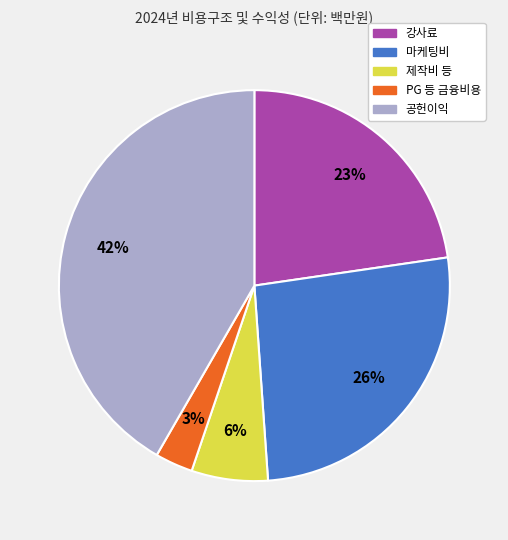

Is it true that 마케팅비 is 37% of the pie?

False